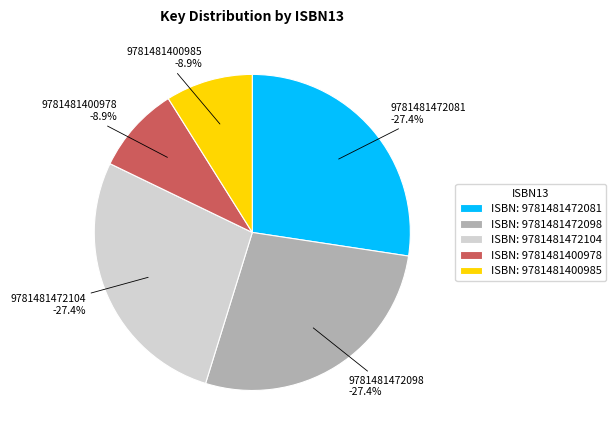

Which has a higher value, 9781481400978 or 9781481472104?

9781481472104